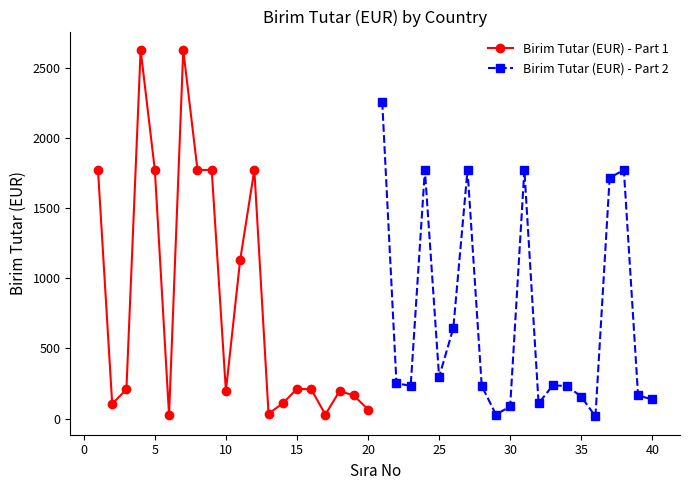

What is the average value of the Birim Tutar (EUR) - Part 1 series?

840